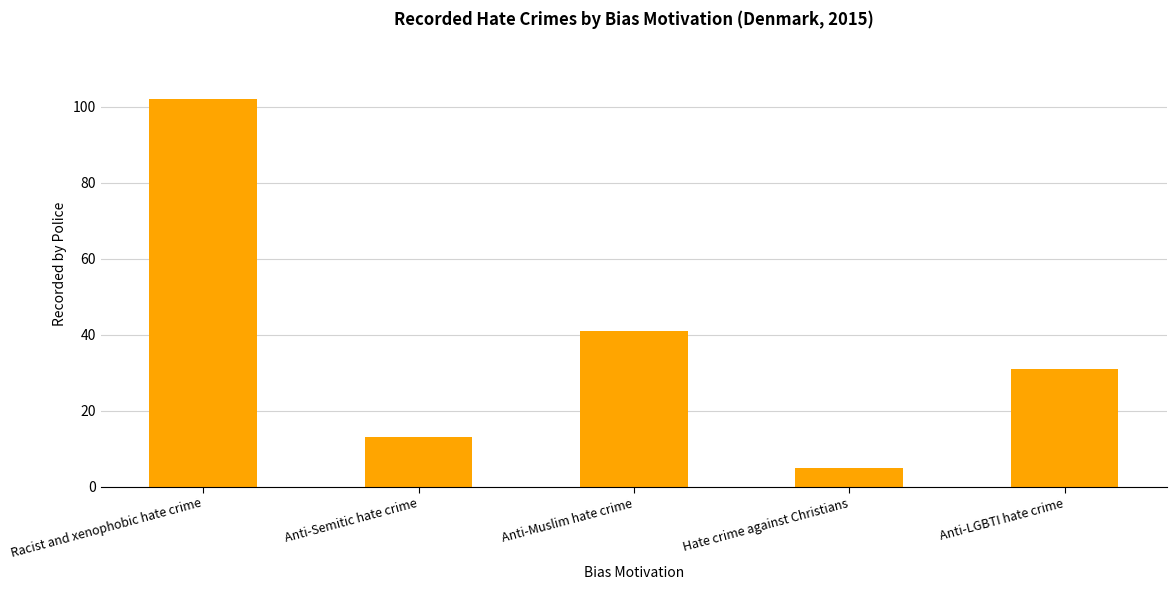

What is the label of the 5th bar from the right?

Racist and xenophobic hate crime